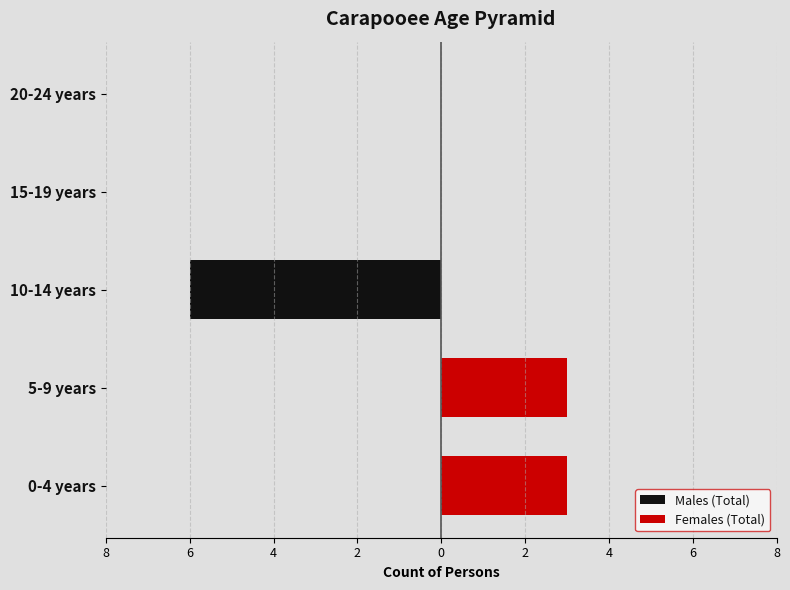

Which series has the largest range (max minus min)?

Males (Total)